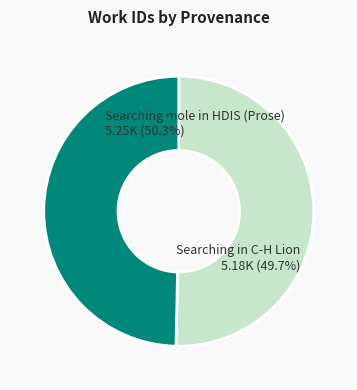

How many segments does this pie chart have?

2